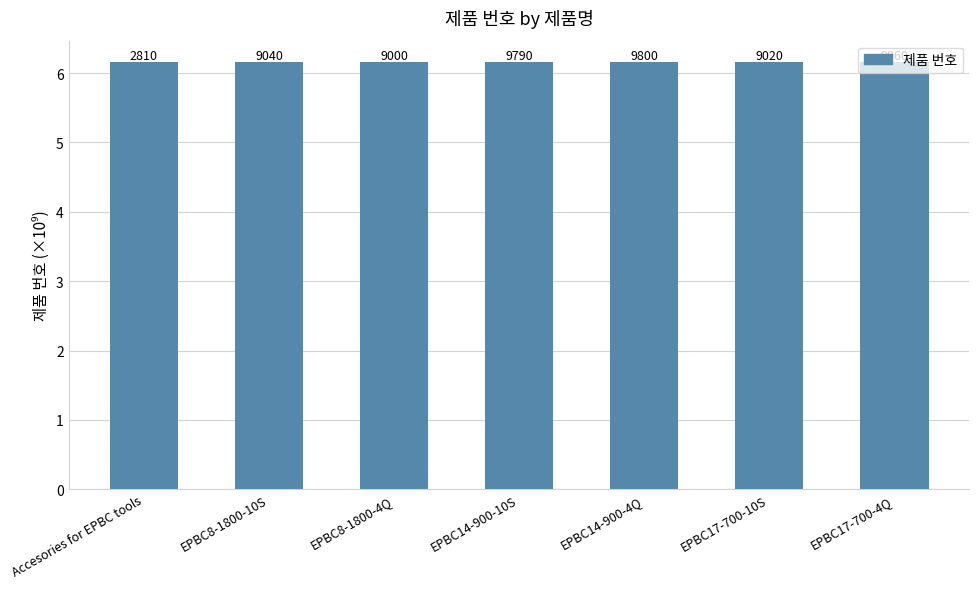

Reading left to right, extract all data points from this chart.

Accesories for EPBC tools=6.2	EPBC8-1800-10S=6.2	EPBC8-1800-4Q=6.2	EPBC14-900-10S=6.2	EPBC14-900-4Q=6.2	EPBC17-700-10S=6.2	EPBC17-700-4Q=6.2